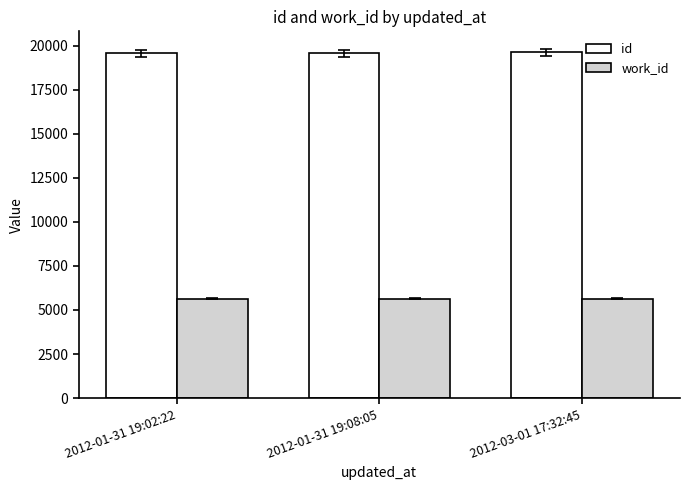

Does the chart contain any negative values?

No